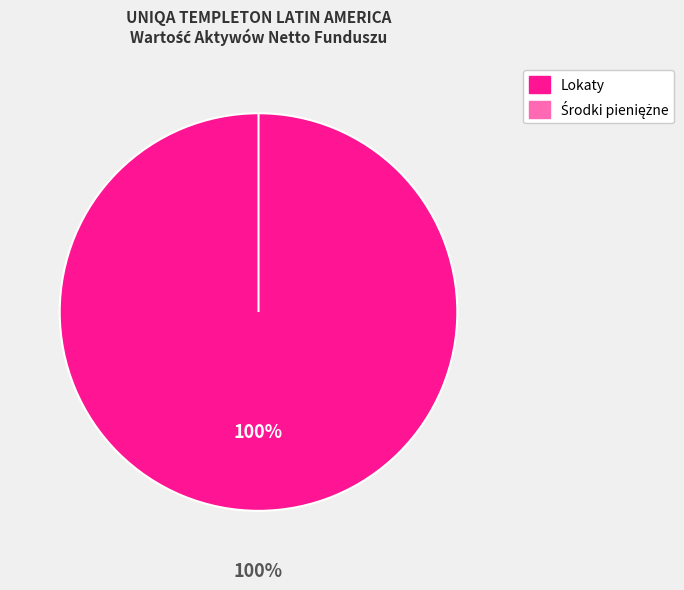

Rank the categories by value from highest to lowest.

Lokaty, Środki pieniężne